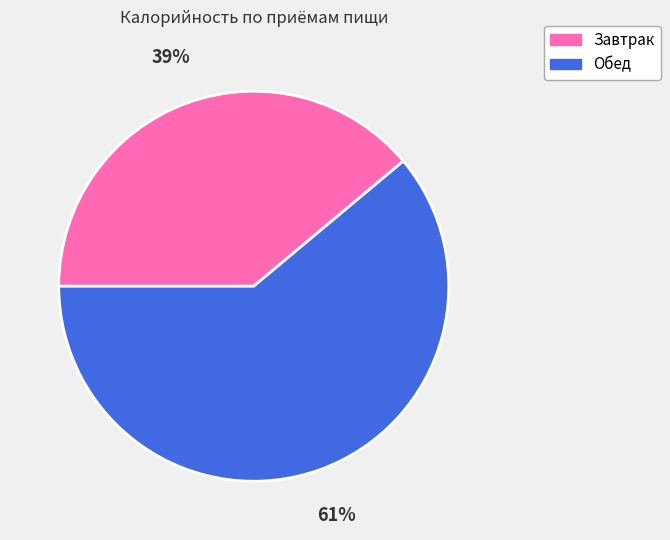

Which category has the biggest portion of the pie?

Обед